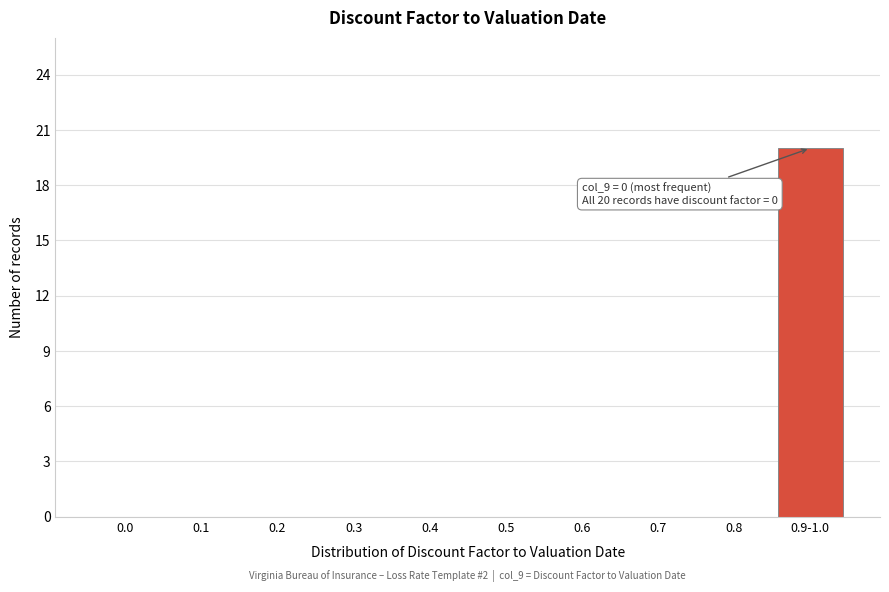

Reading left to right, extract all data points from this chart.

0.0=0	0.1=0	0.2=0	0.3=0	0.4=0	0.5=0	0.6=0	0.7=0	0.8=0	0.9-1.0=20